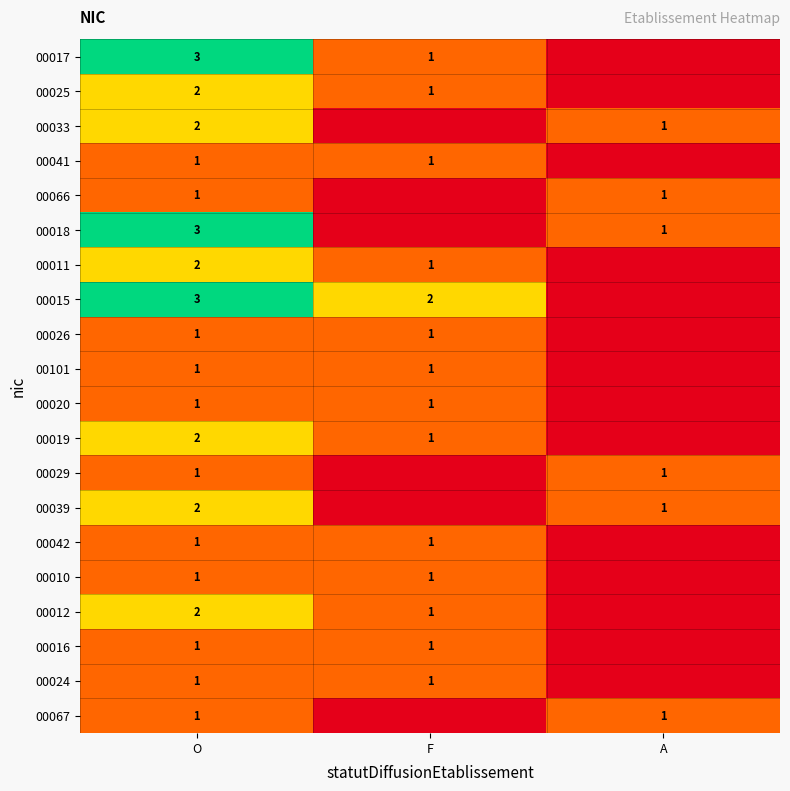

Is it true that 00066 equals 1 at A?

True